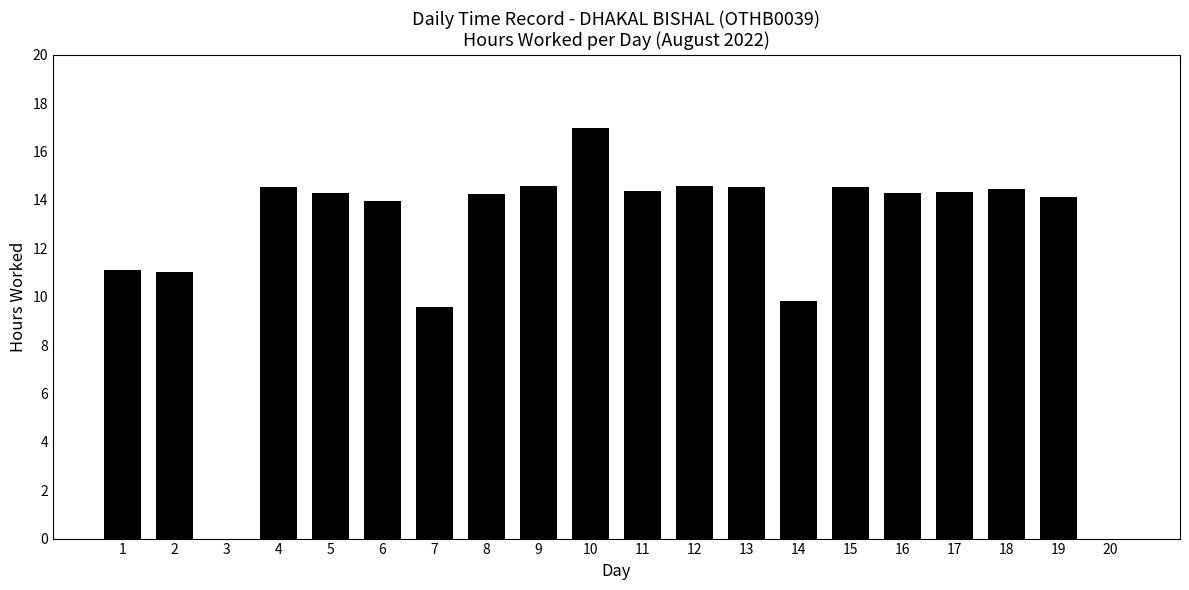

The chart shows a value of 10.9 at 20. True or false?

False